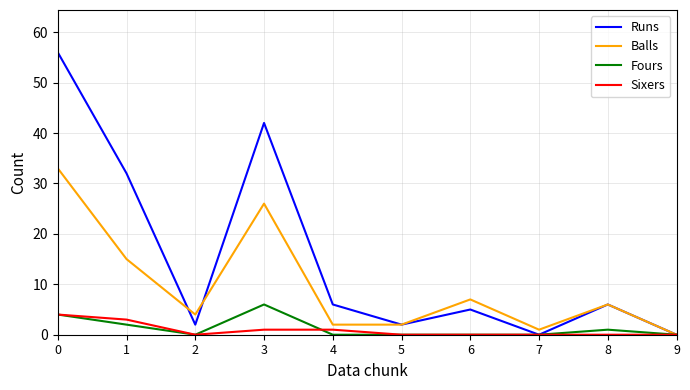

The Sixers series shows 4 at 0. True or false?

True